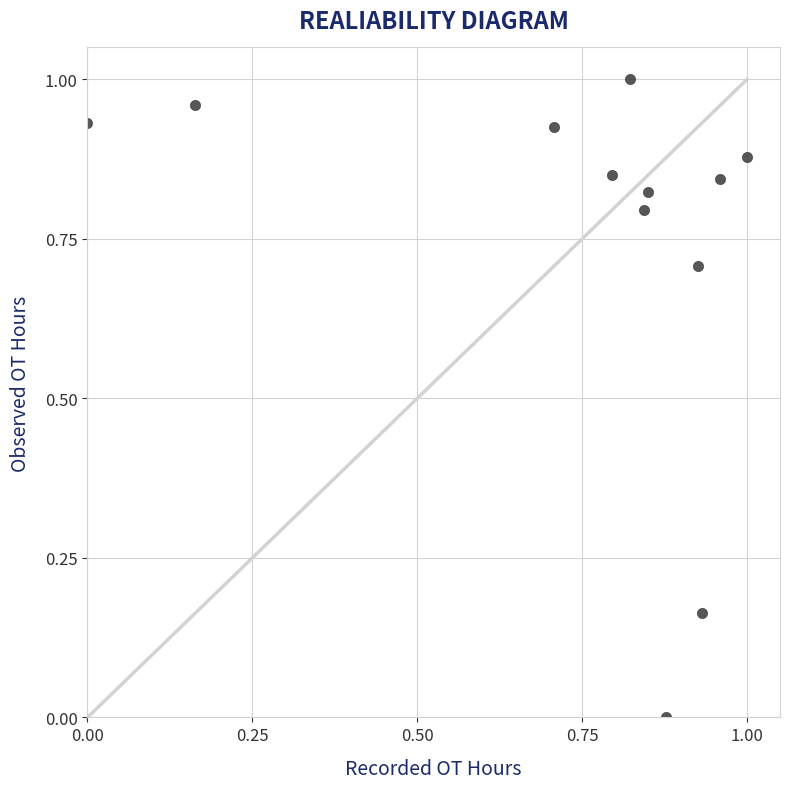

What is the average X value?

0.7